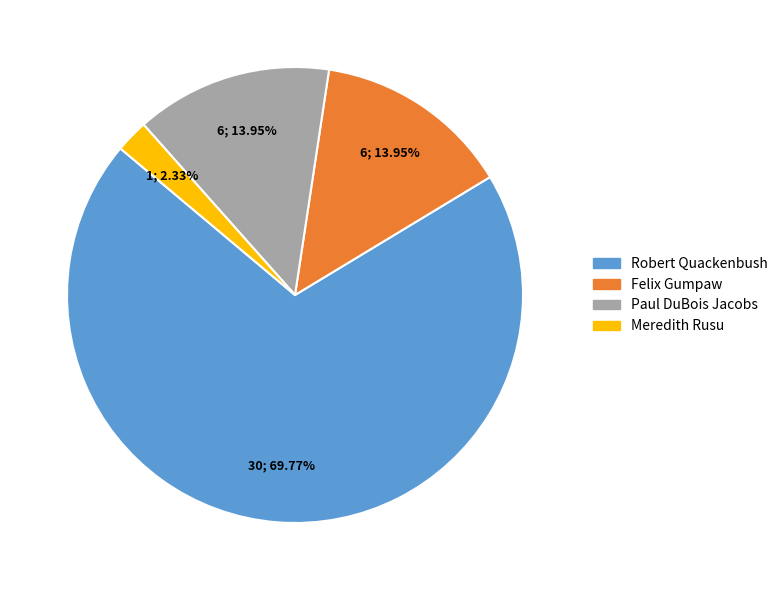

Does any single category account for the majority?

Yes